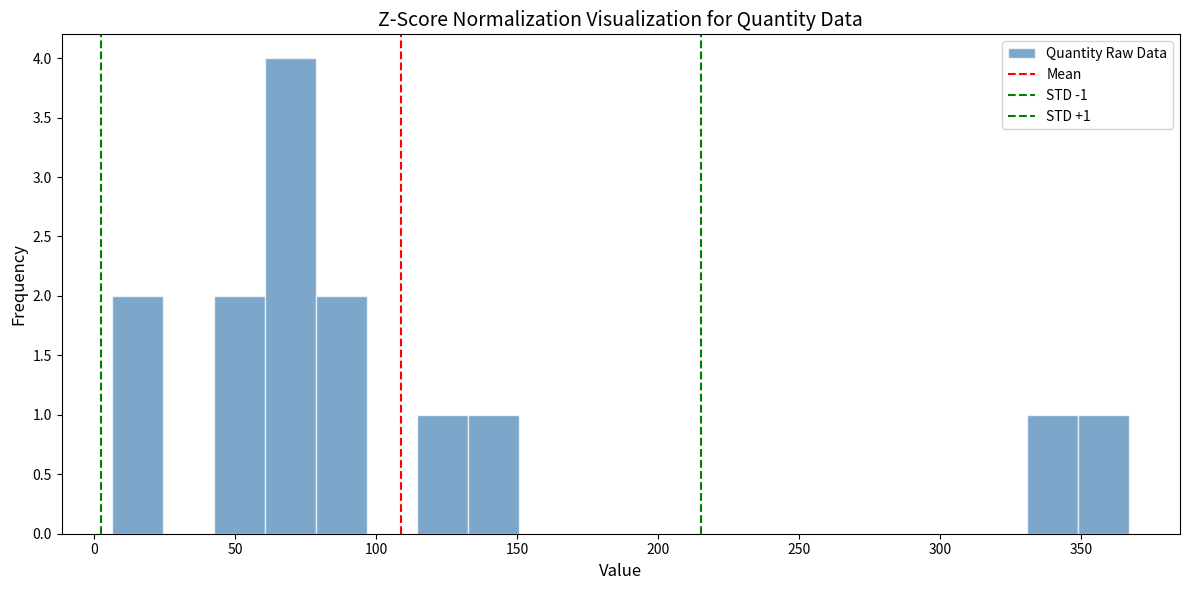

Read against the x-axis, roughly where is the centre of the tallest bar?

70